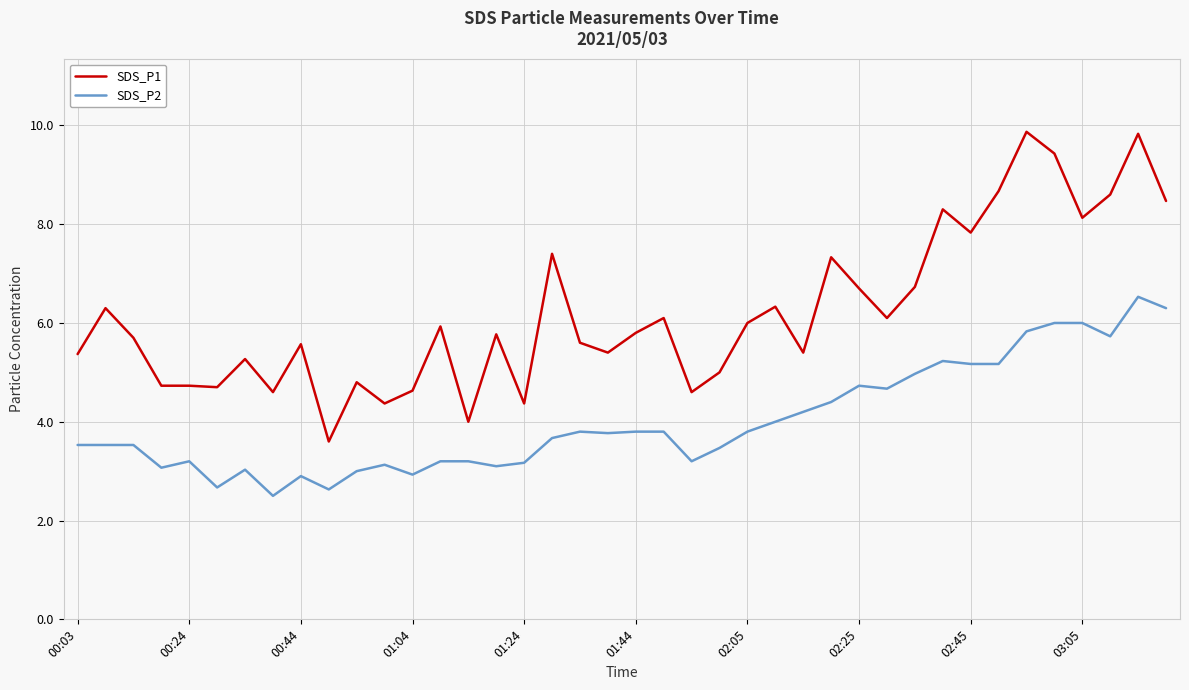

What is the minimum value for SDS_P1?

3.6